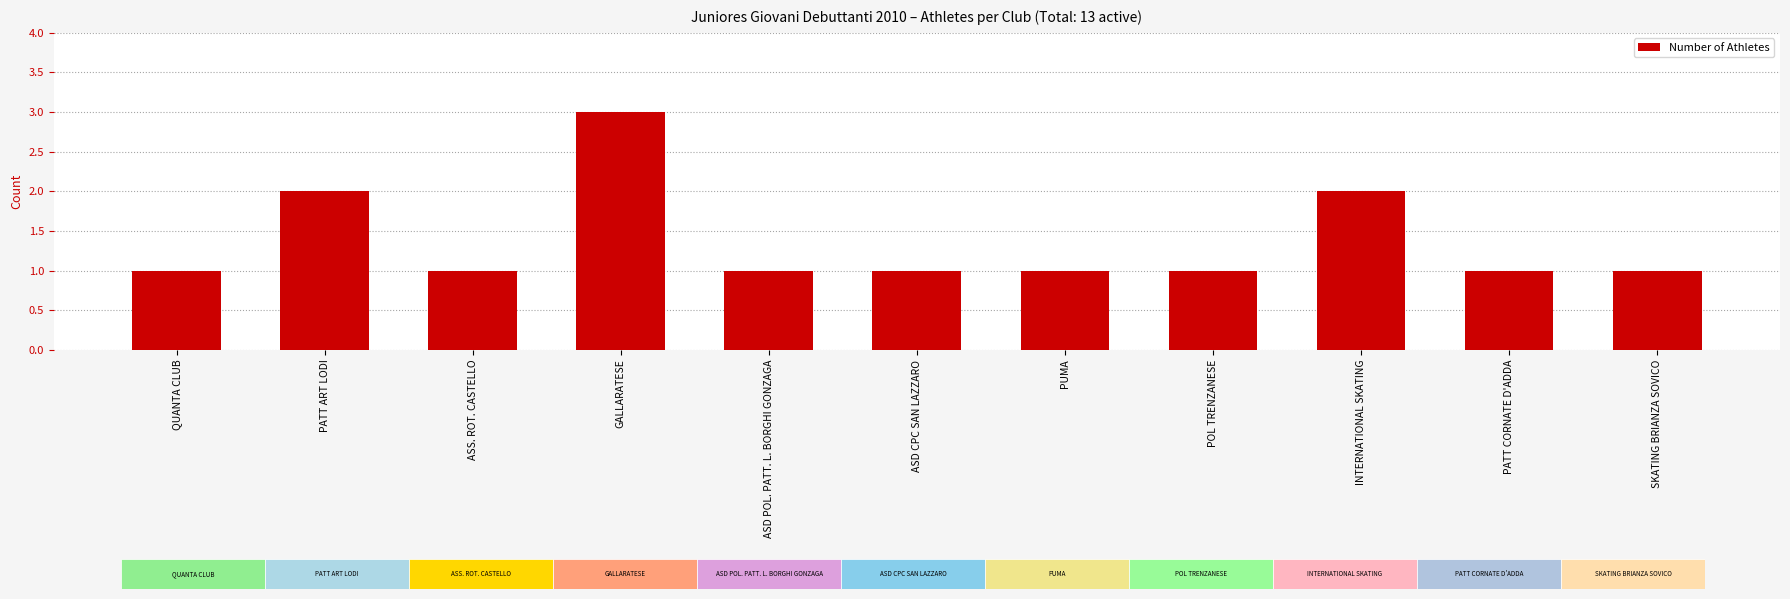

What is the change in value from QUANTA CLUB to GALLARATESE?

+2